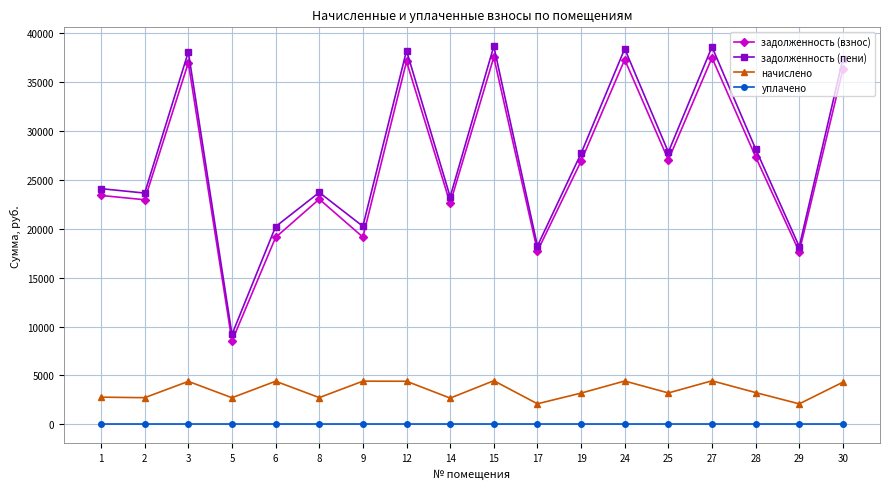

What are all the series names shown in the legend?

задолженность (взнос), задолженность (пени), начислено, уплачено